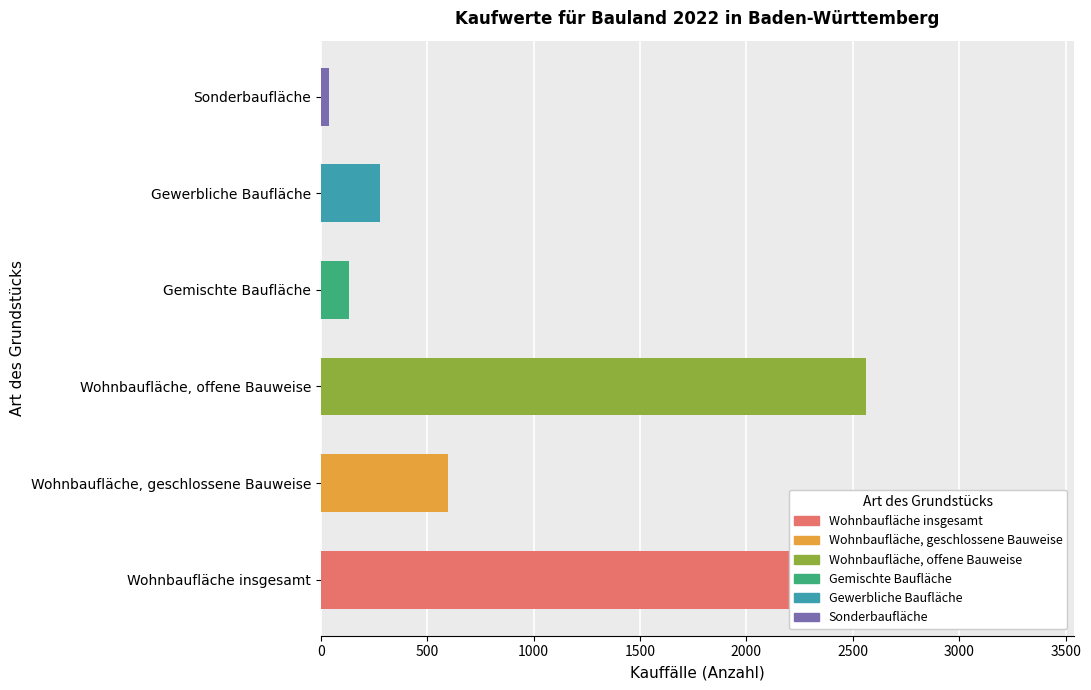

Which has a higher value, Wohnbaufläche insgesamt or Sonderbaufläche?

Wohnbaufläche insgesamt